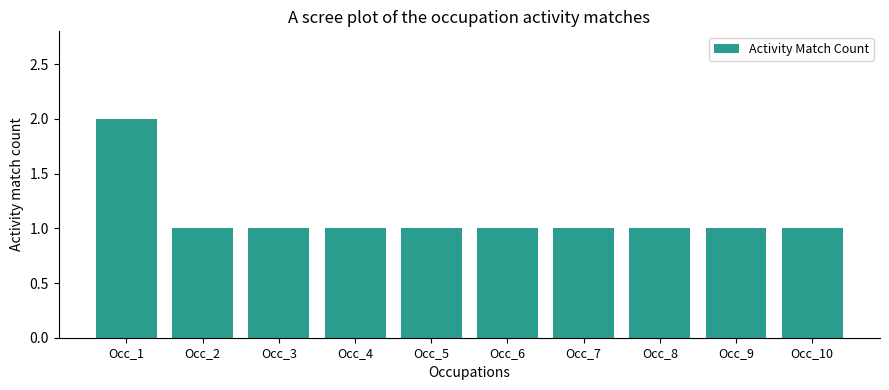

Reading left to right, transcribe all the data shown in this chart.

2	1	1	1	1	1	1	1	1	1